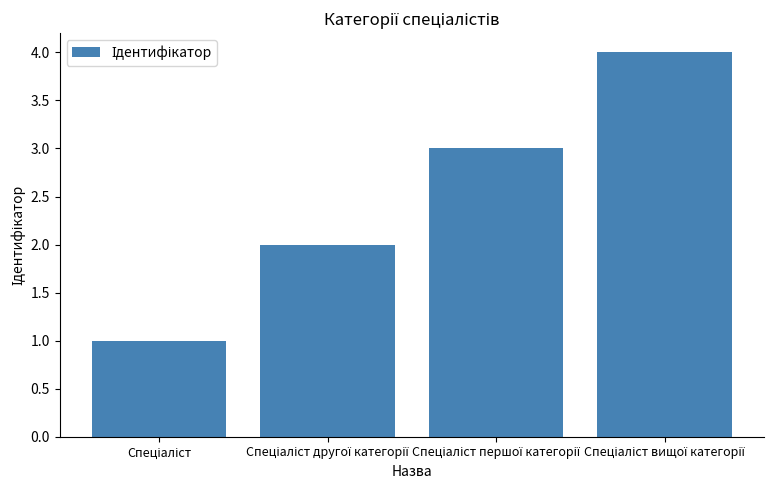

Count the number of data series in this chart.

1